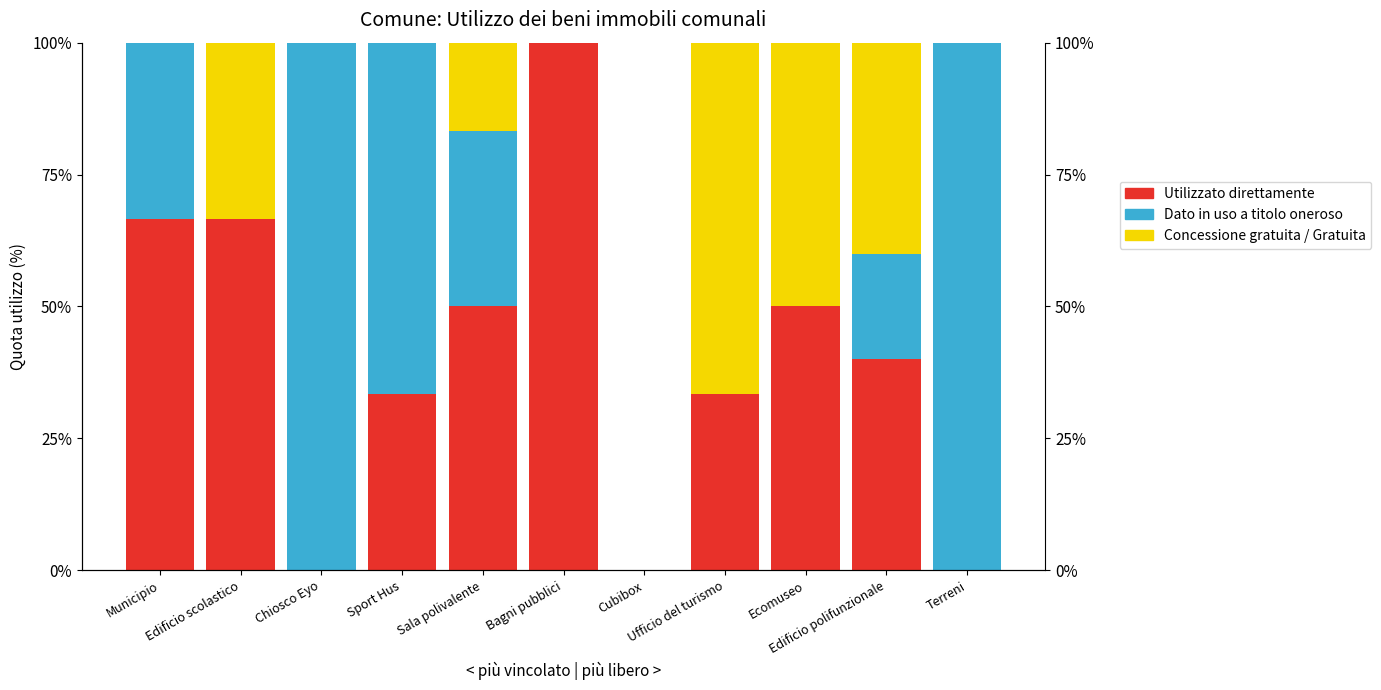

Between Terreni and Sport Hus, which is larger?

Sport Hus